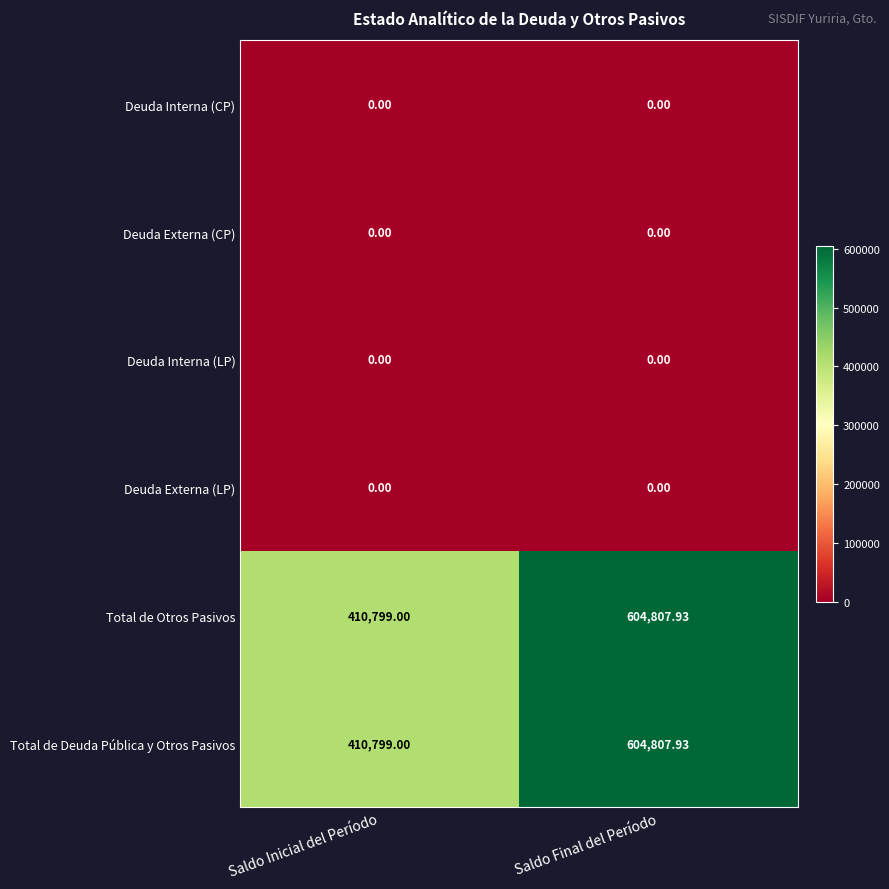

What is the total value across all series at Saldo Inicial del Período?

821598.0